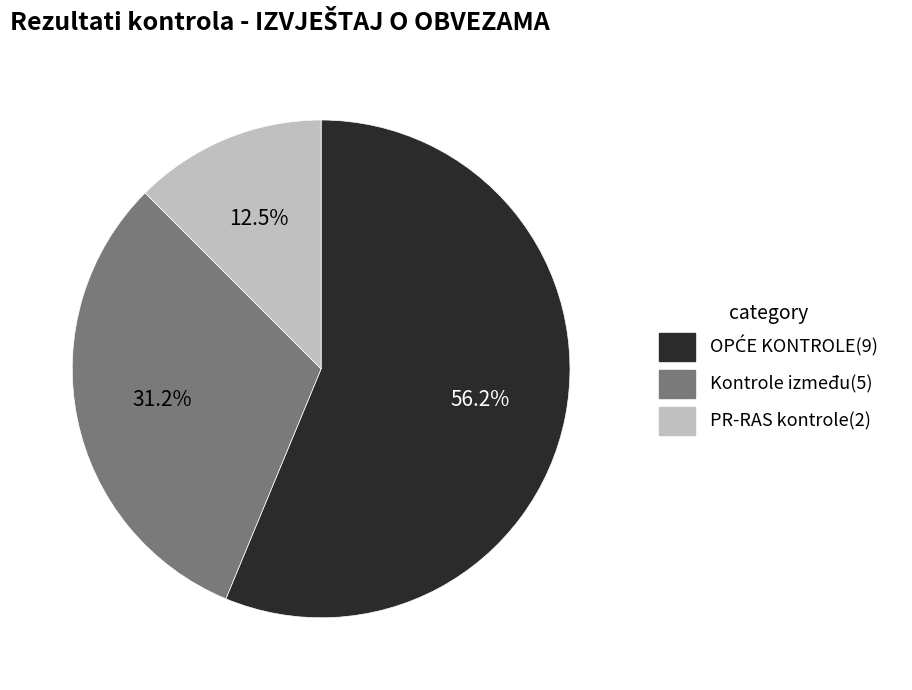

Which has a higher value, PR-RAS kontrole(2) or Kontrole između(5)?

Kontrole između(5)